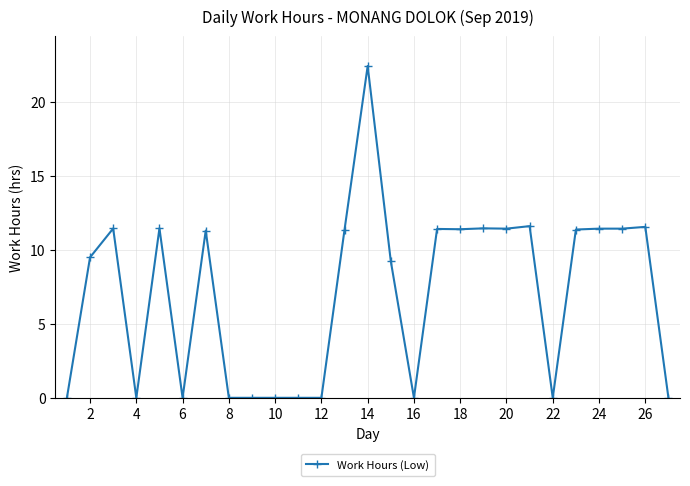

What is the value of the 2nd point from the left?

9.5